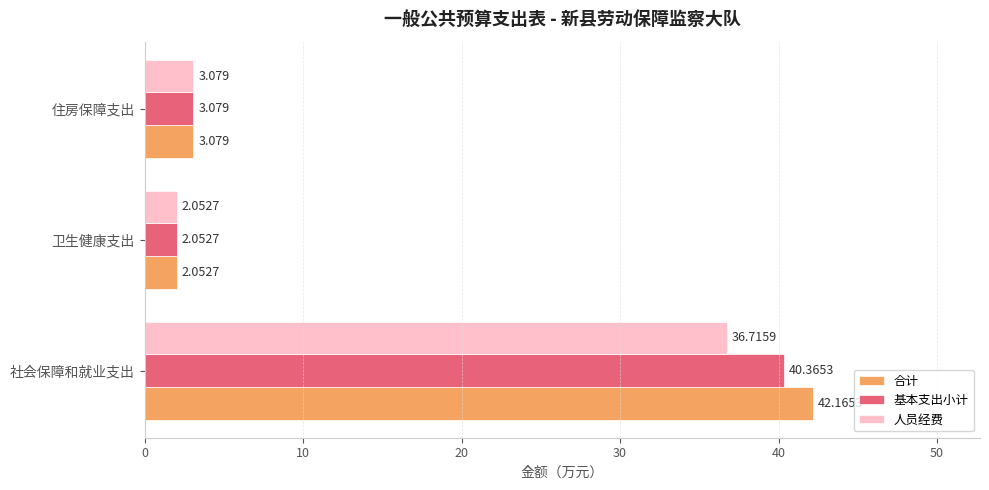

How many values in the 合计 series exceed 3?

2